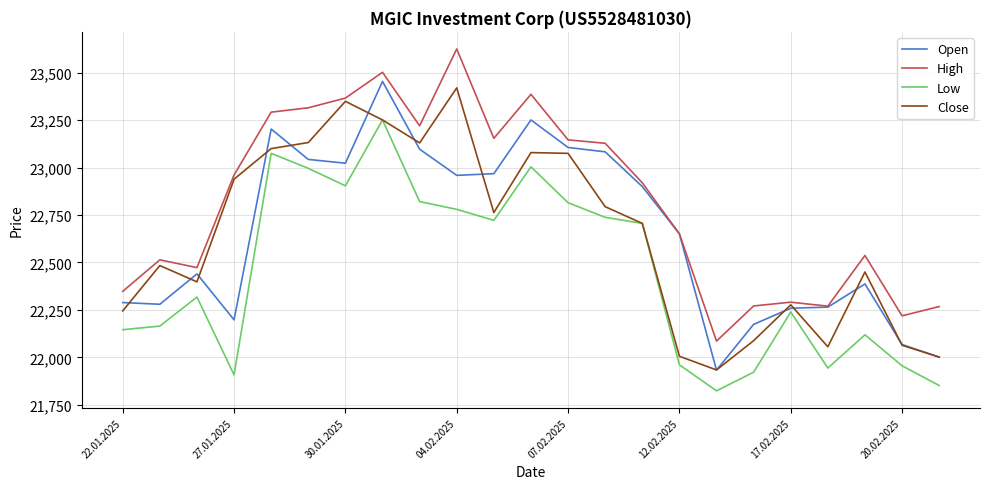

Which series has the largest total across all categories?

High